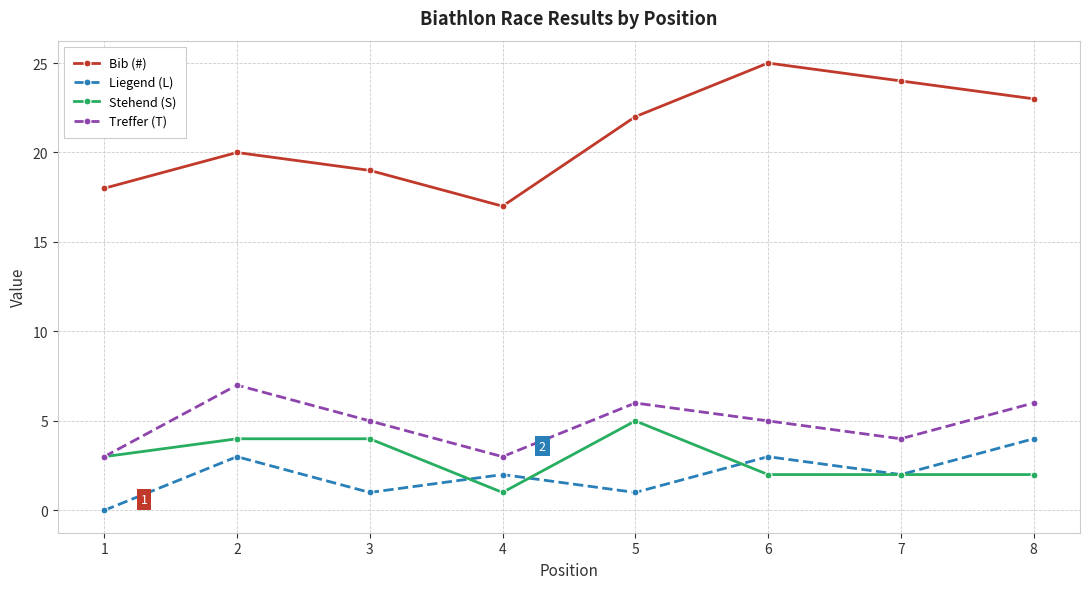

The Bib (#) series shows 31 at 2. True or false?

False